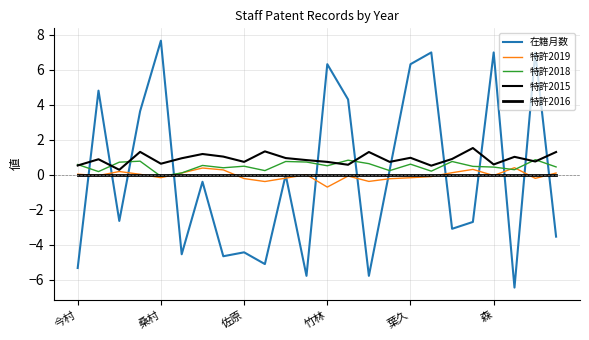

What is the sum of all 特許2019 values?

-0.8